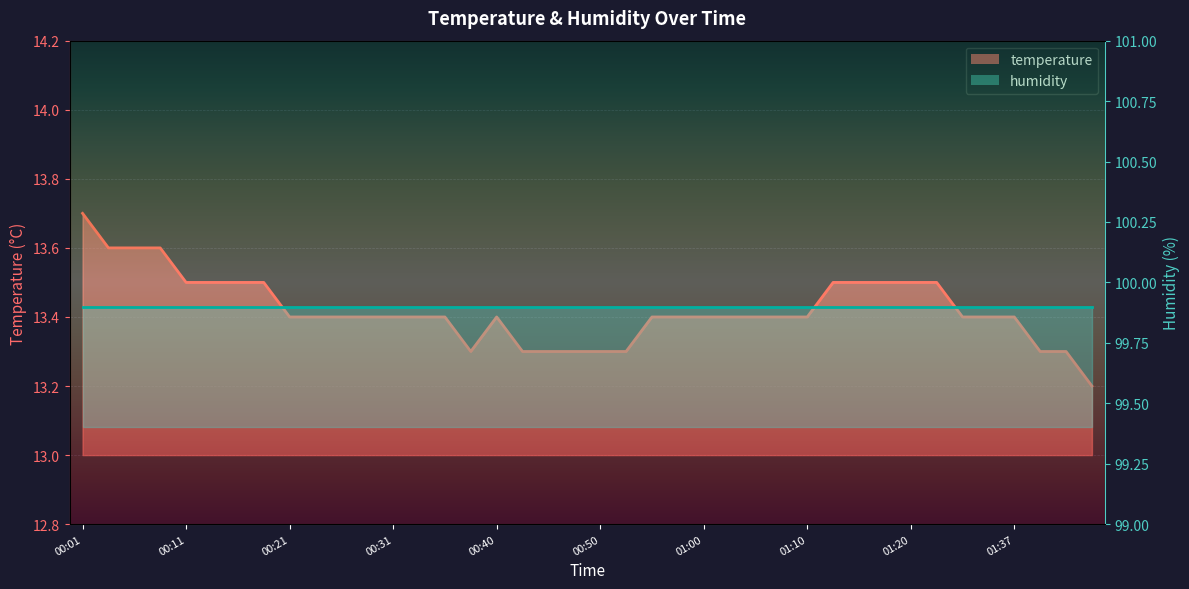

At which category does the data reach its first local valley?

00:38